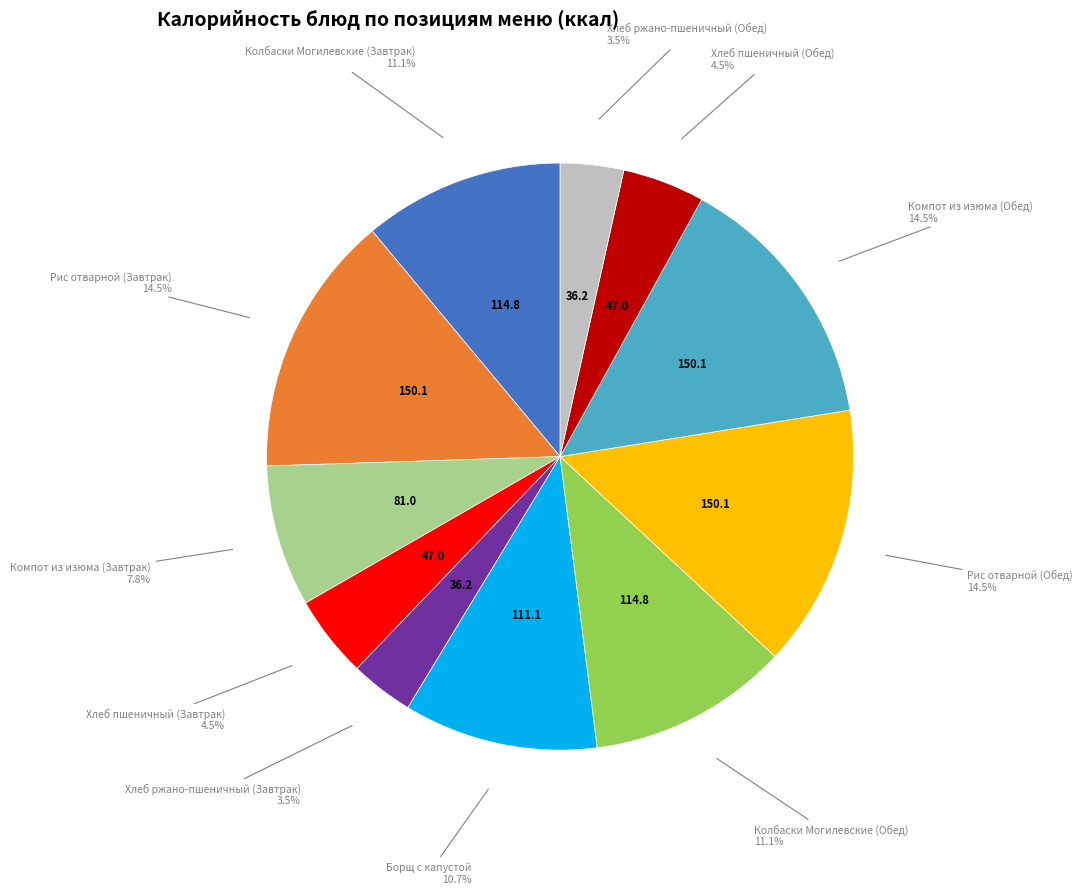

How many slices are in this pie chart?

11